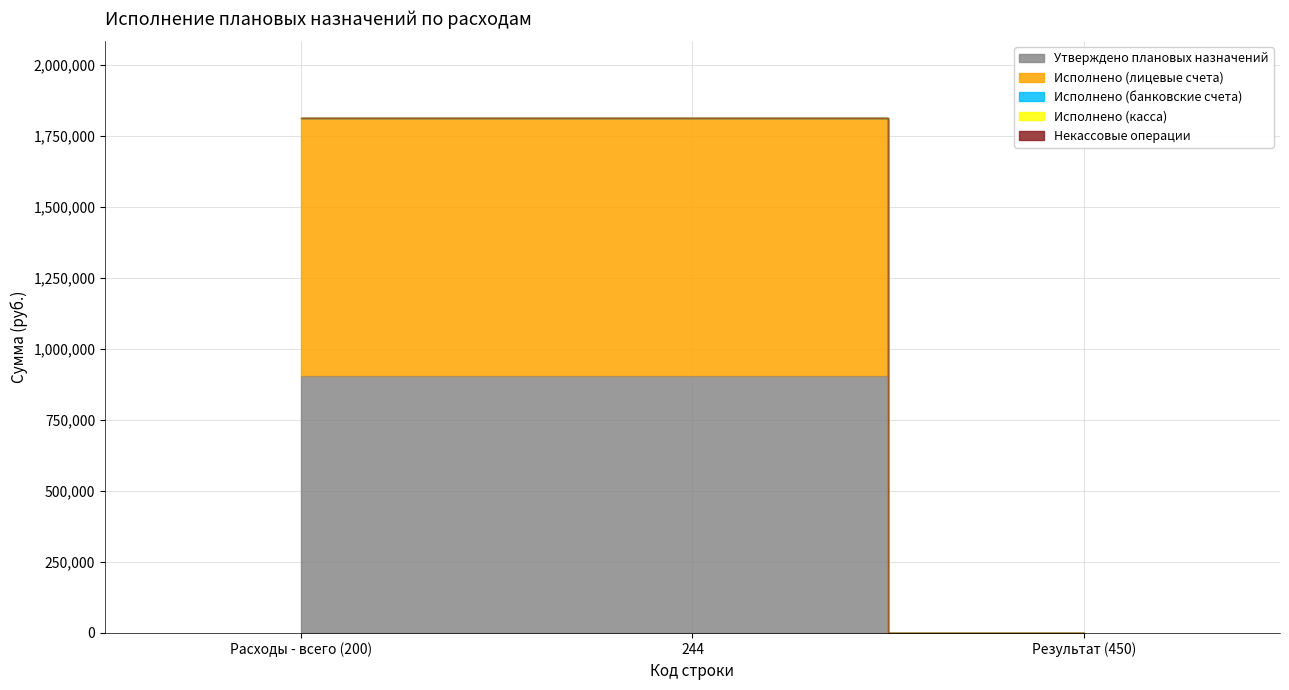

What are all the series names shown in the legend?

Утверждено плановых назначений, Исполнено (лицевые счета), Исполнено (банковские счета), Исполнено (касса), Некассовые операции